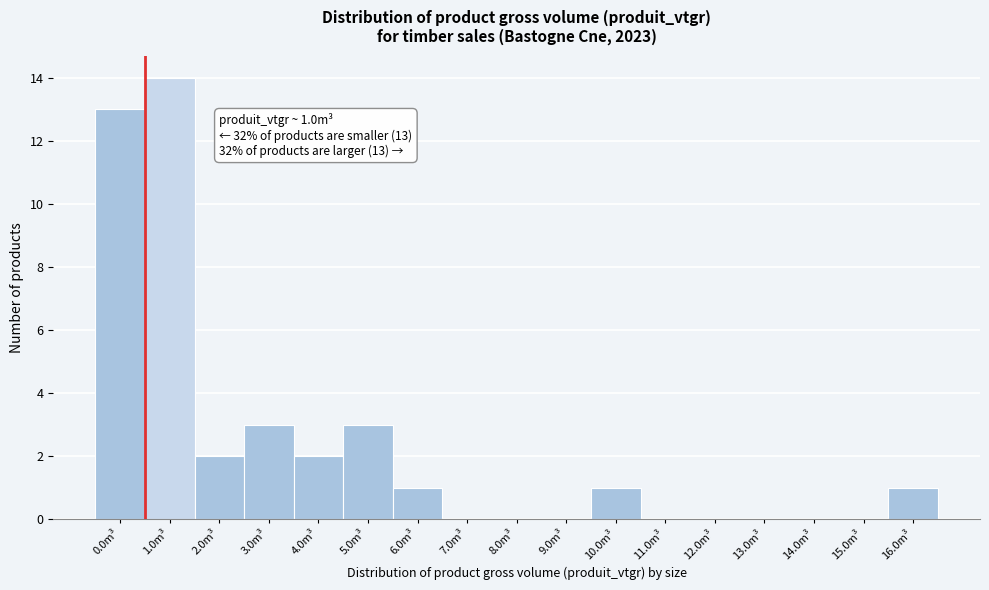

Reading left to right, extract all data points from this chart.

0.0m³=13	1.0m³=14	2.0m³=2	3.0m³=3	4.0m³=2	5.0m³=3	6.0m³=1	7.0m³=0	8.0m³=0	9.0m³=0	10.0m³=1	11.0m³=0	12.0m³=0	13.0m³=0	14.0m³=0	15.0m³=0	16.0m³=1